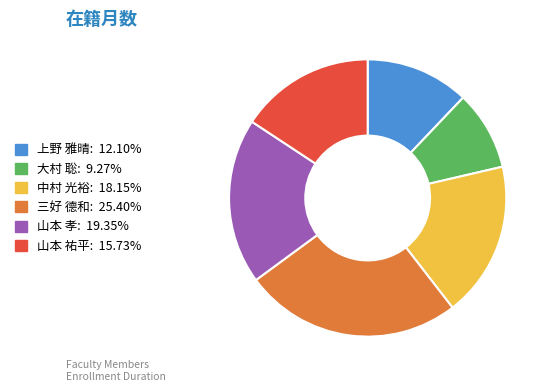

Rank the categories by value from highest to lowest.

三好 德和, 山本 孝, 中村 光裕, 山本 祐平, 上野 雅晴, 大村 聡